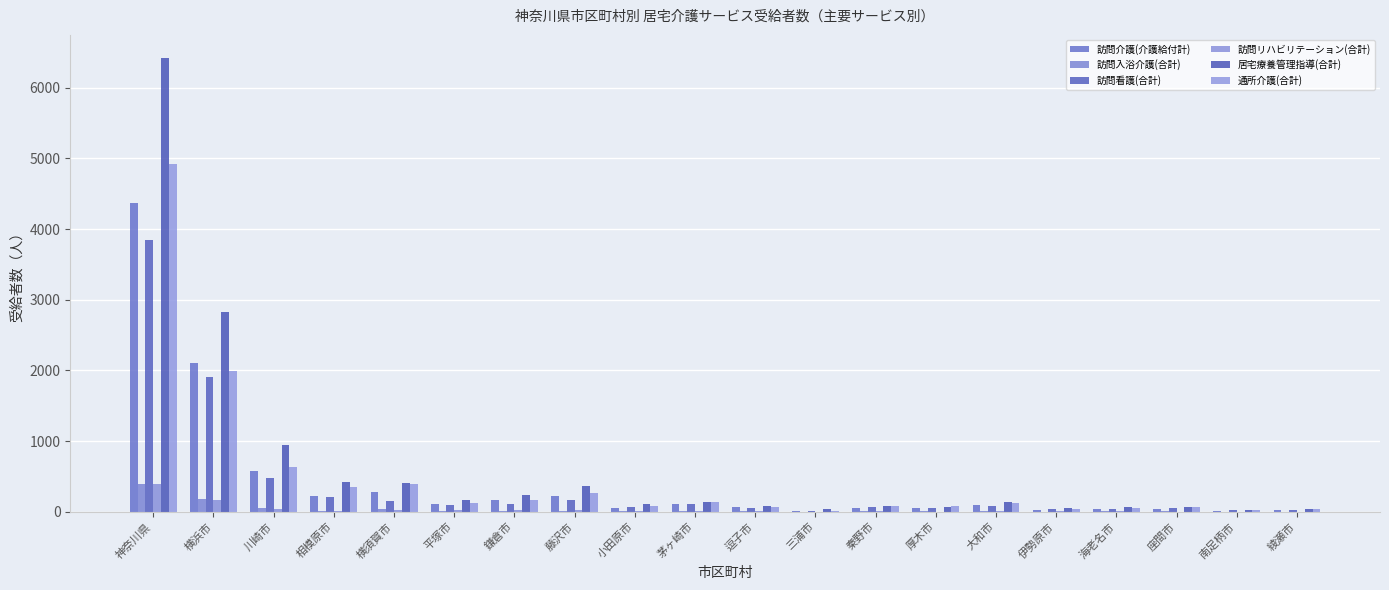

Reading left to right, list all the values displayed in this chart.

訪問介護(介護給付計): 4374	2110	574	224	280	106	170	218	58	117	67	18	49	47	89	28	45	40	13	26
訪問入浴介護(合計): 389	182	50	14	34	6	9	17	6	10	4	2	5	7	14	3	4	4	3	0
訪問看護(合計): 3851	1902	476	215	157	95	113	170	62	117	47	14	63	49	79	39	45	49	23	25
訪問リハビリテーション(合計): 392	162	35	9	24	21	25	29	7	11	8	1	4	3	9	7	15	2	2	1
居宅療養管理指導(合計): 6425	2823	938	417	413	162	237	366	110	137	78	37	80	64	138	51	73	74	19	37
通所介護(合計): 4921	1998	634	352	394	130	162	267	86	138	63	18	79	83	129	43	55	62	31	44